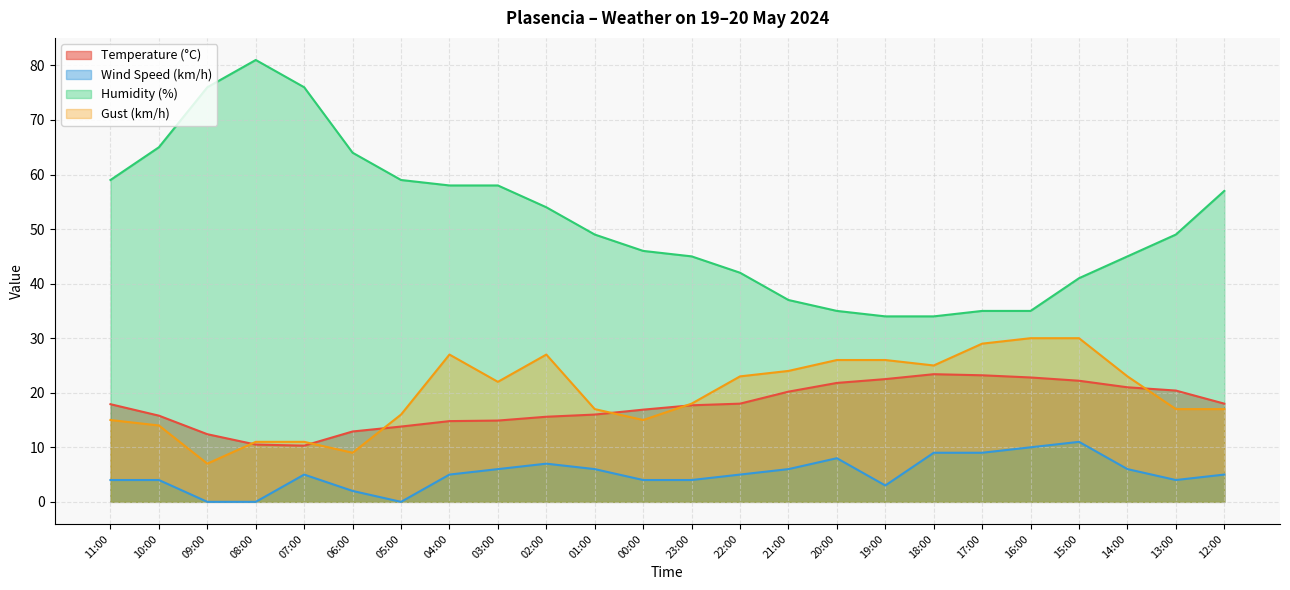

What is the difference between the Gust (km/h) values at 14:00 and 00:00?

8.0